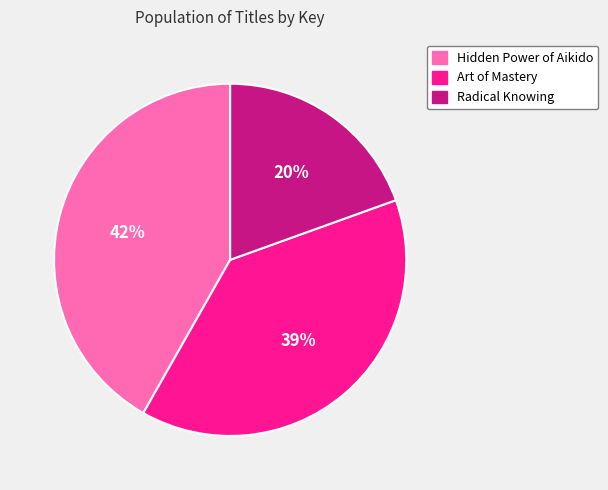

Which has a higher value, Radical Knowing or Art of Mastery?

Art of Mastery